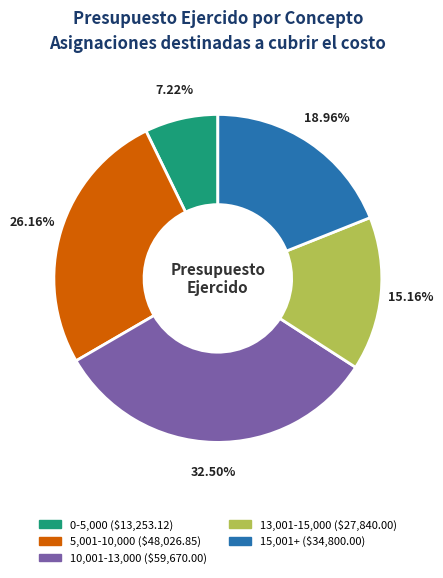

Is there any slice that represents more than half of the pie?

No